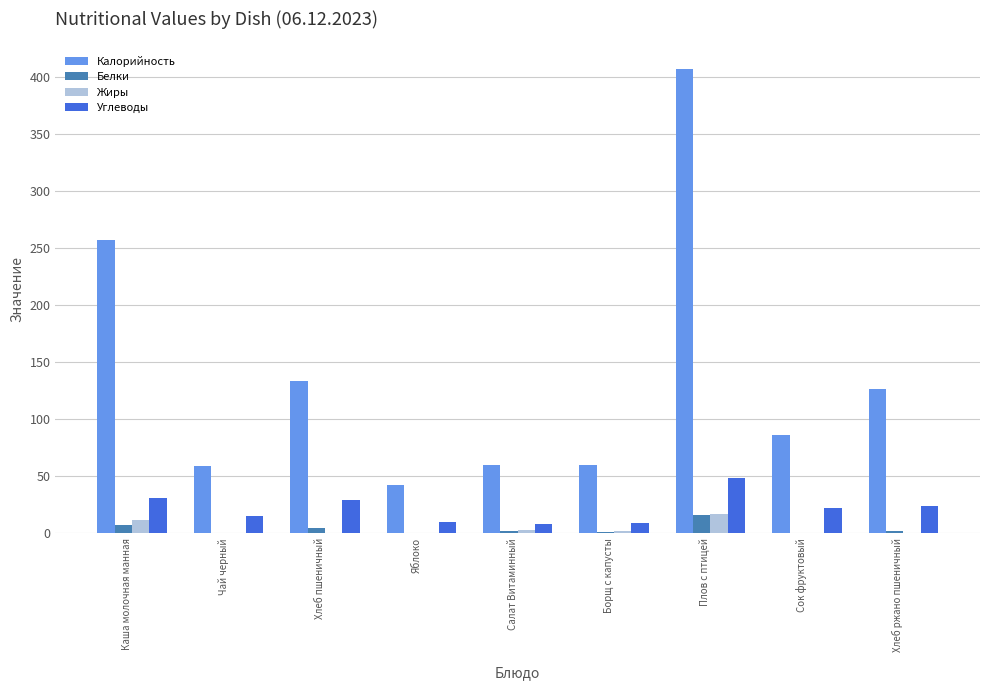

Between Каша молочная манная and Яблоко, which series saw the biggest shift?

Калорийность